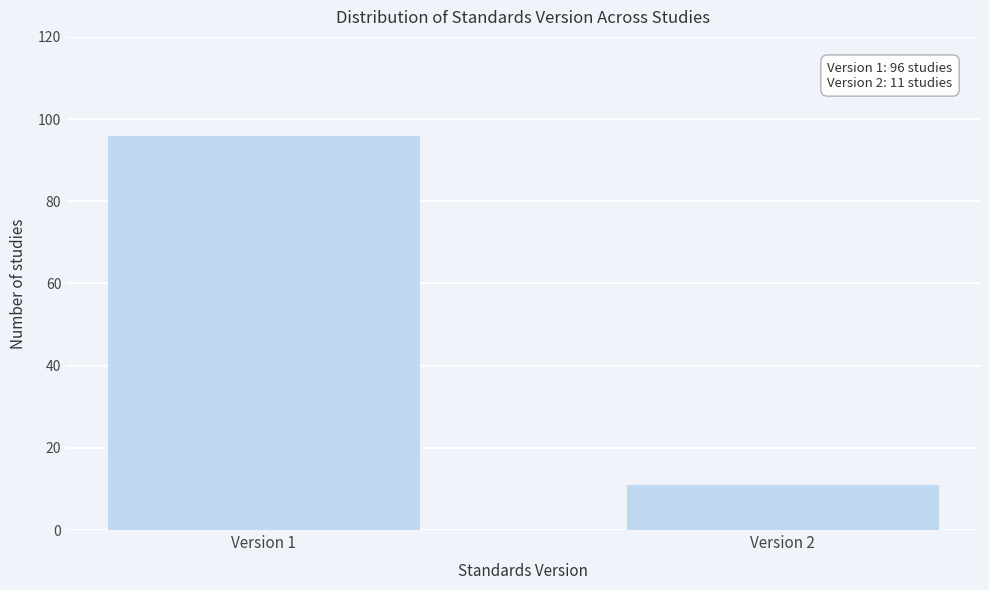

Reading left to right, list all the values displayed in this chart.

96	11